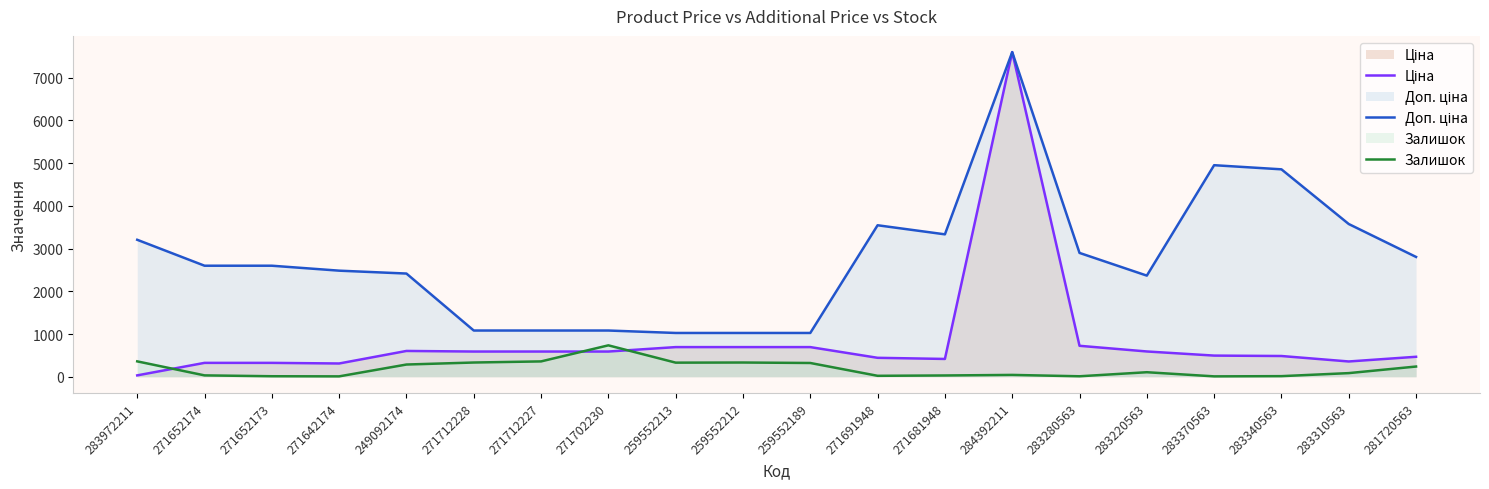

Which category has the lowest value in the Ціна series?

283972211